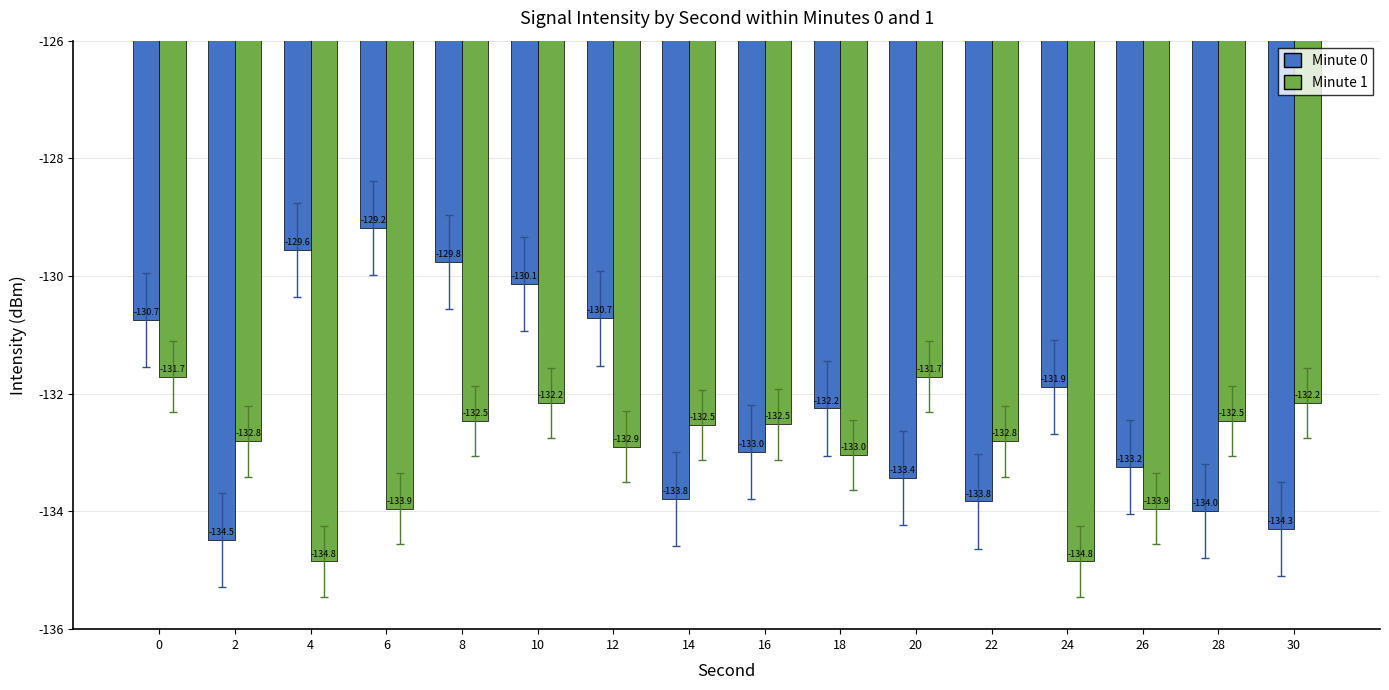

What are all the series names shown in the legend?

Minute 0, Minute 1